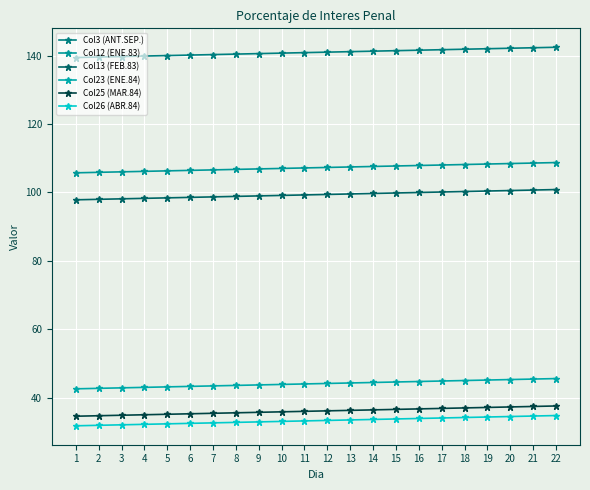

Rank the categories by Col3 (ANT.SEP.) value from highest to lowest.

22, 21, 20, 19, 18, 17, 16, 15, 14, 13, 12, 11, 10, 9, 8, 7, 6, 5, 4, 3, 2, 1